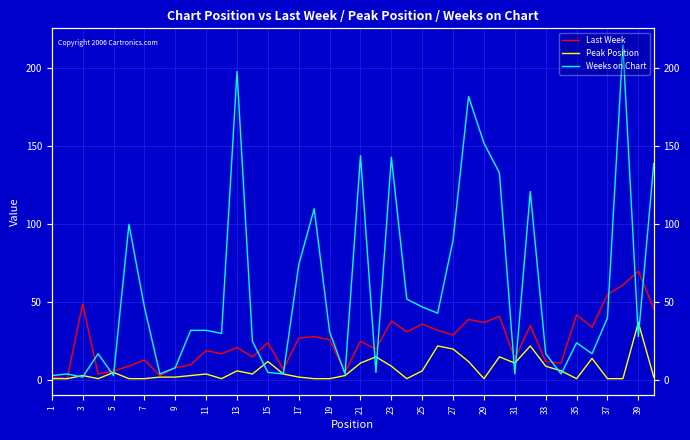

What is the maximum value for Peak Position?

37